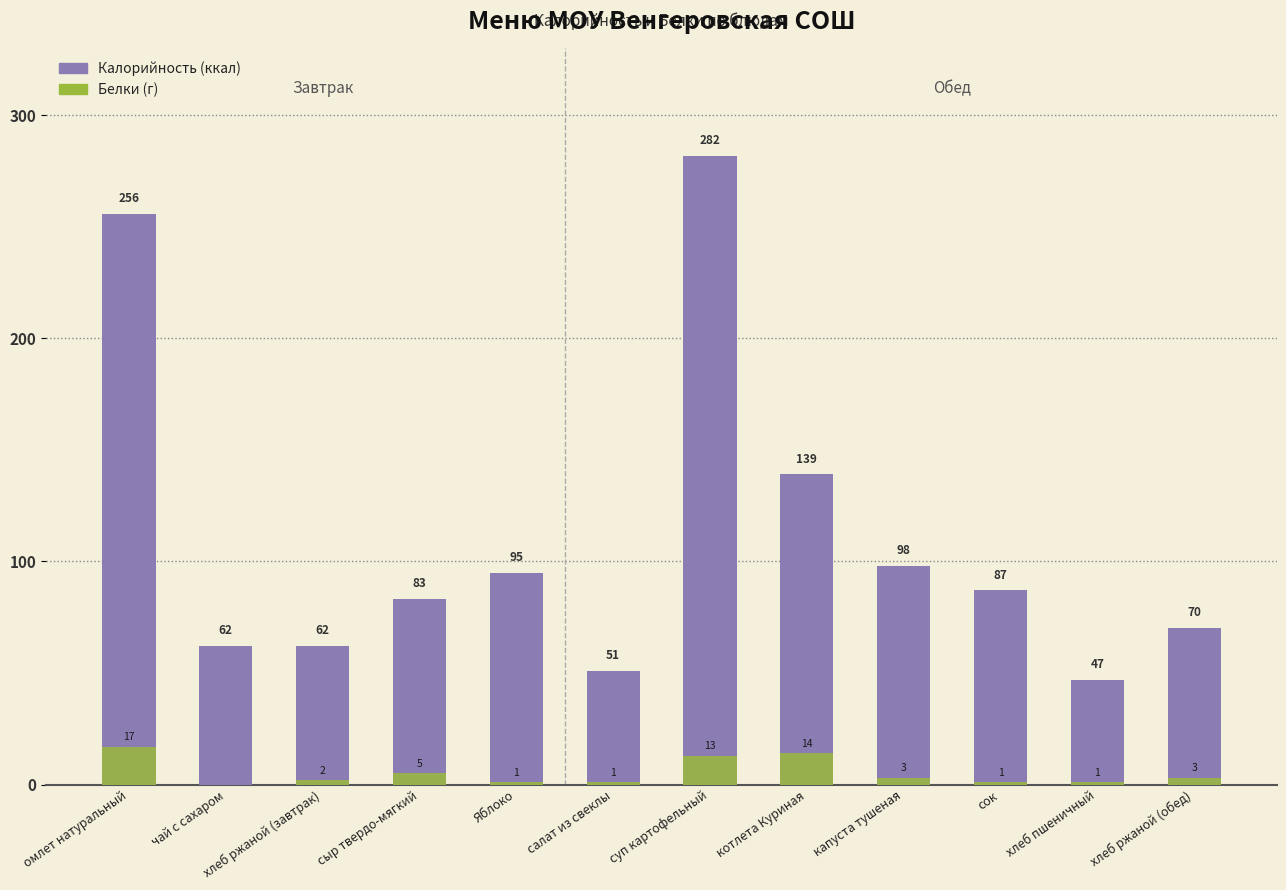

At which label does Калорийность first exceed 87?

омлет натуральный